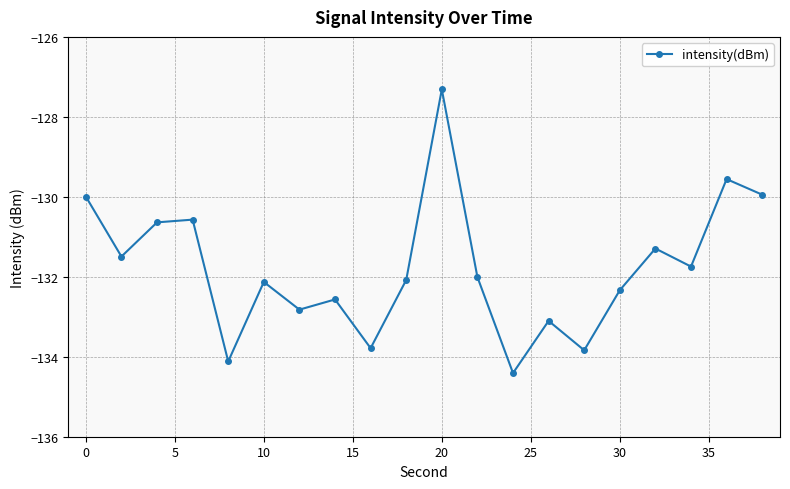

What is the sum of all values?

-2635.7